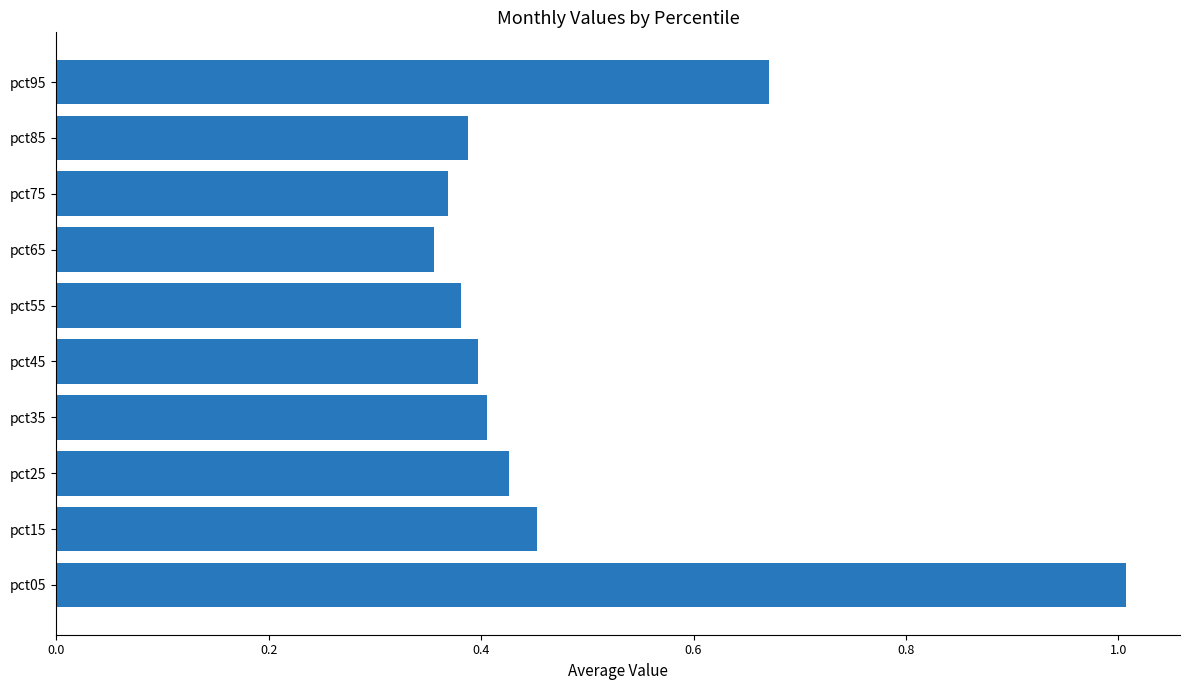

What is the maximum value shown in the chart?

1.0